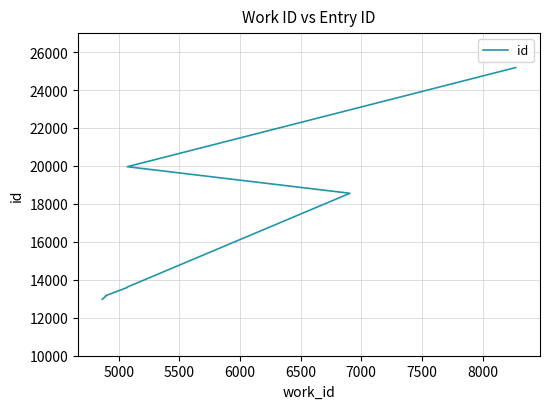

Is this an area chart (filled region under the line)?

No